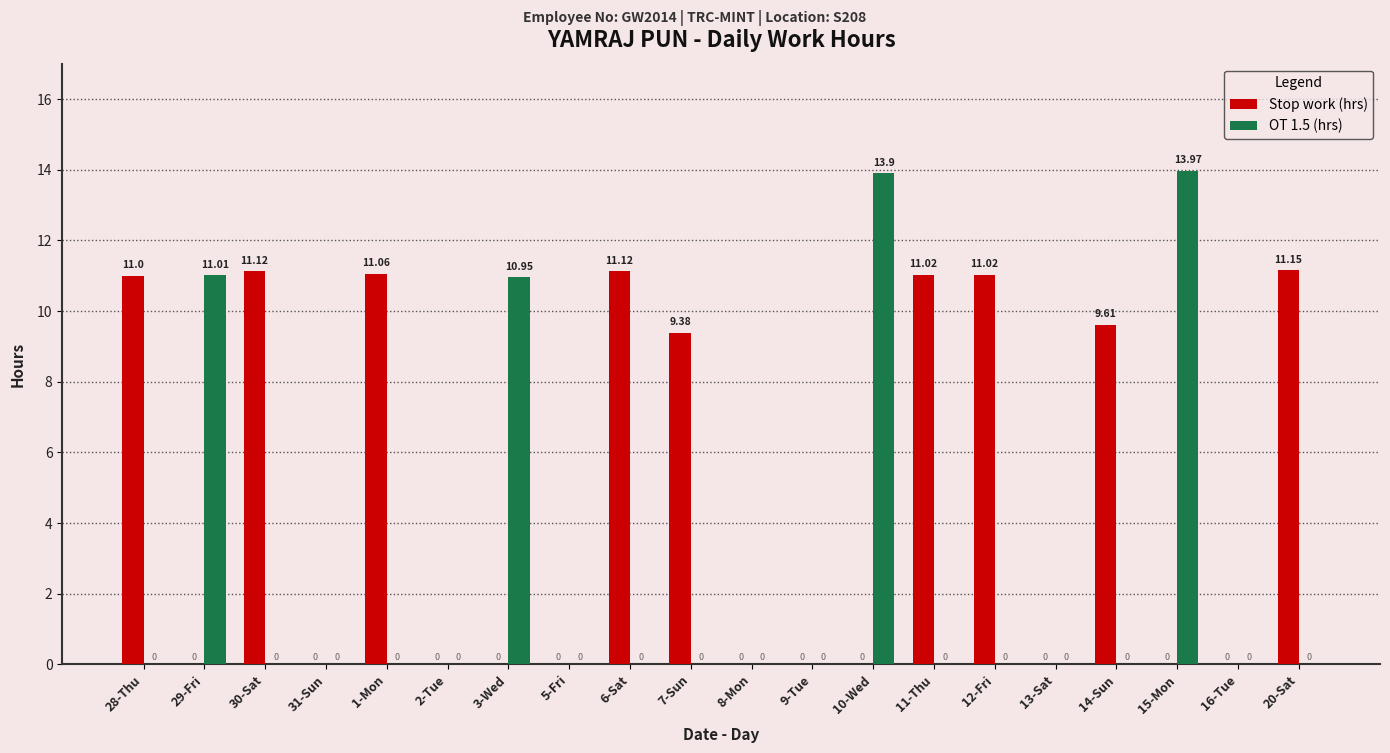

How many data points in OT 1.5 (hrs) are above 0?

4